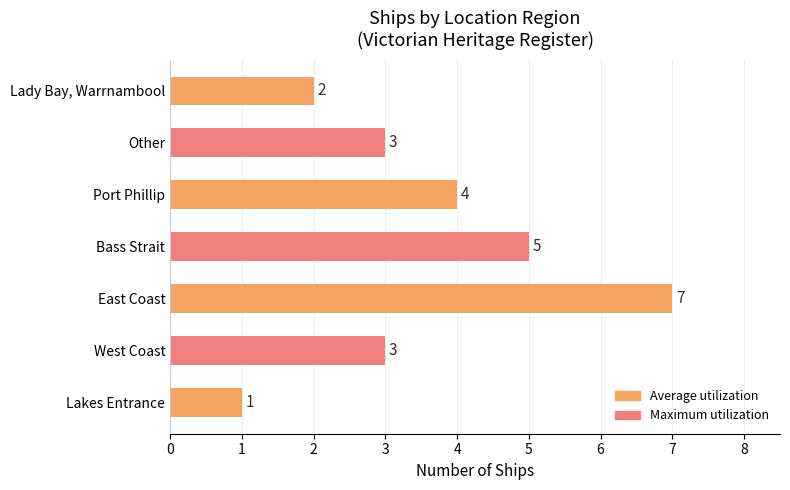

Count the values in the range 2 to 5.

5